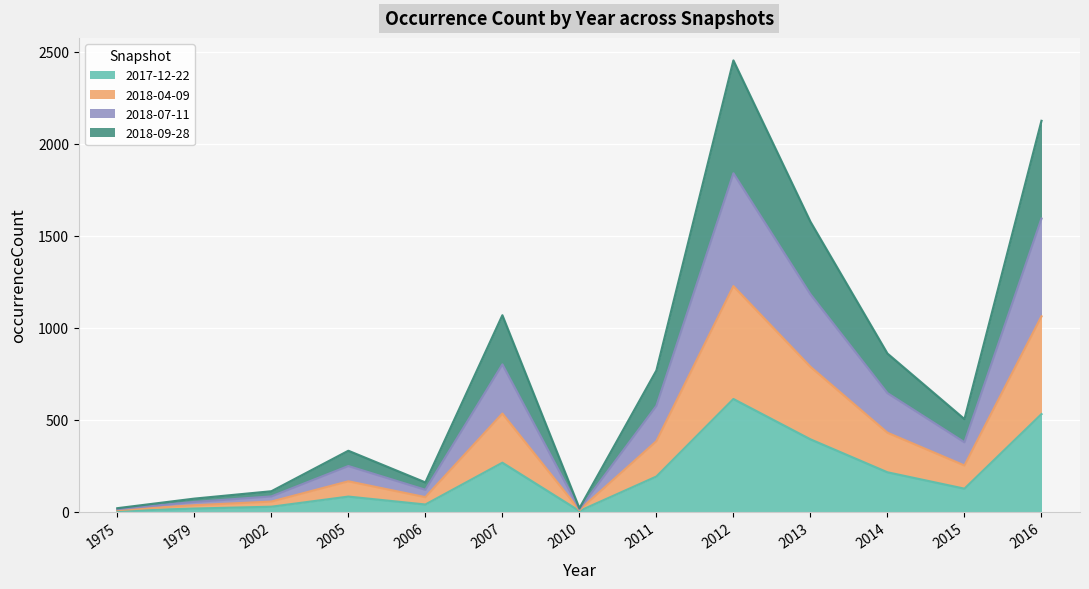

Count the number of categories in the chart.

13